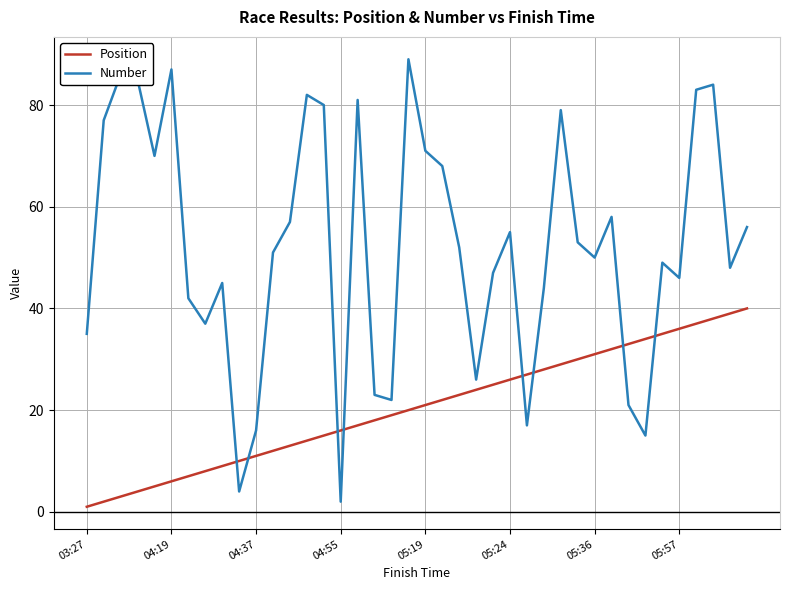

How many lines are shown in the chart?

2